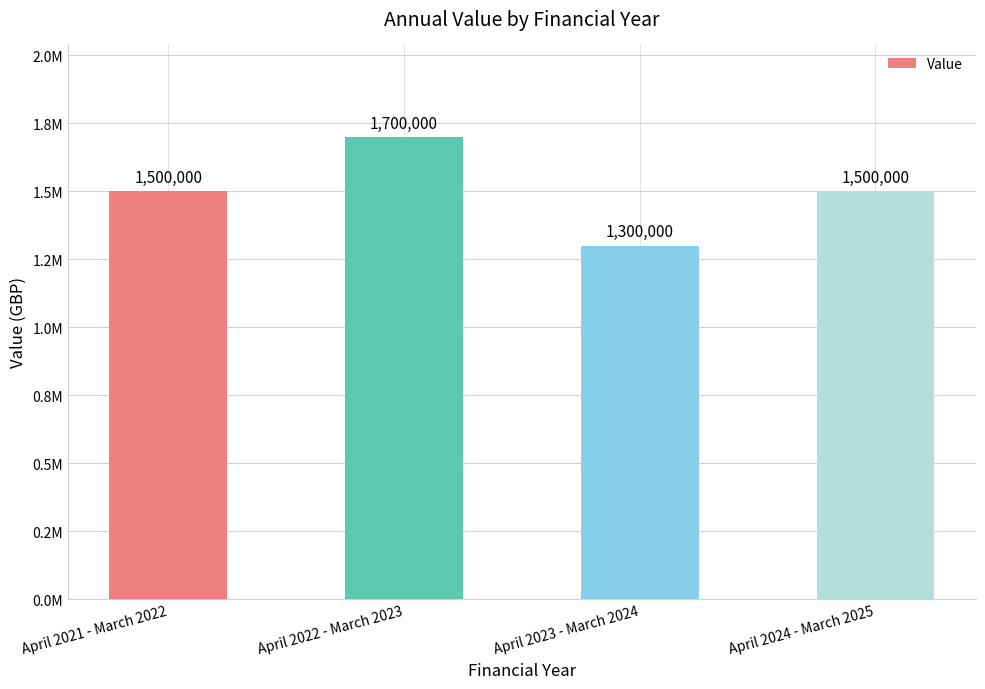

Are the bars horizontal?

No